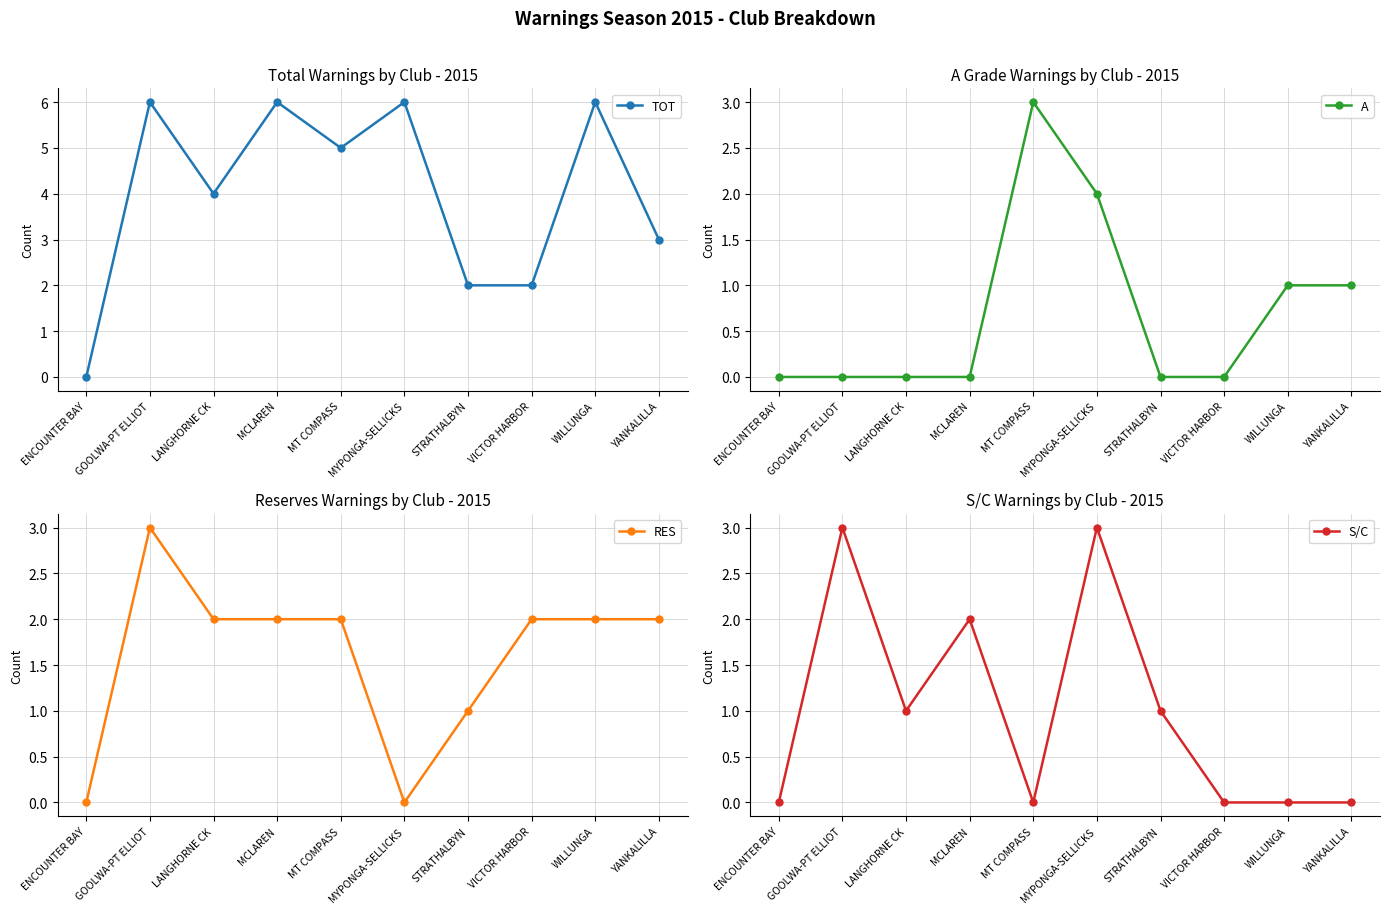

At which label does TOT first exceed 5?

GOOLWA-PT ELLIOT